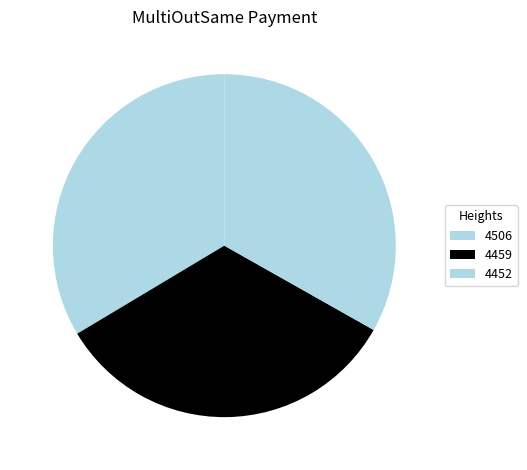

Is the sum of 4452 and 4506 greater than half?

Yes